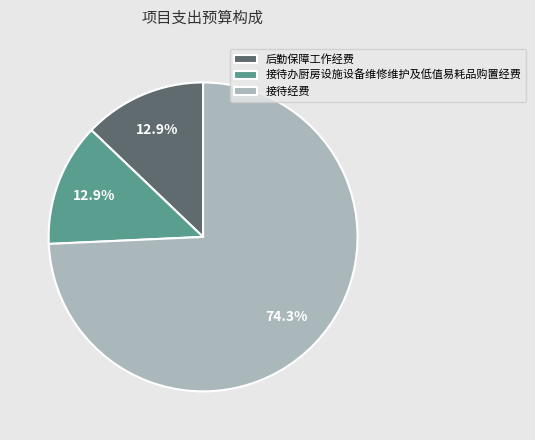

To the nearest percent, what is the average slice percentage?

33%